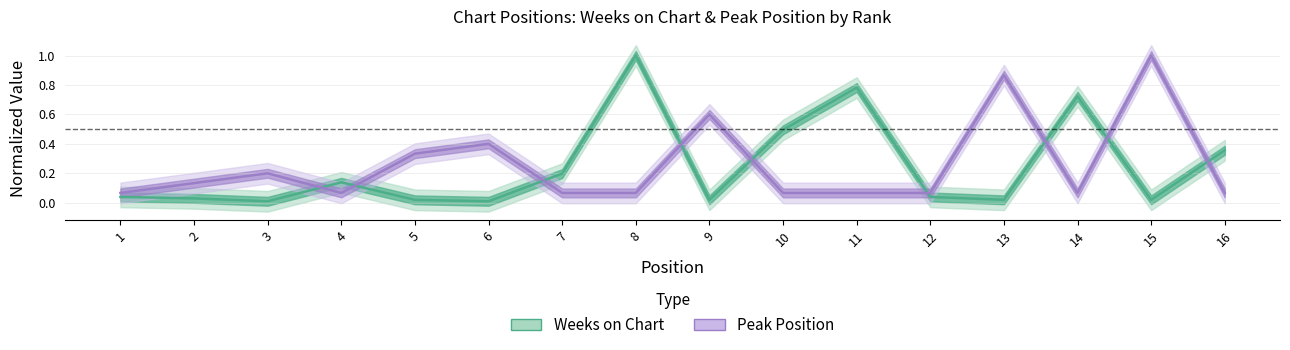

What is the total value across all series at 2?

0.2